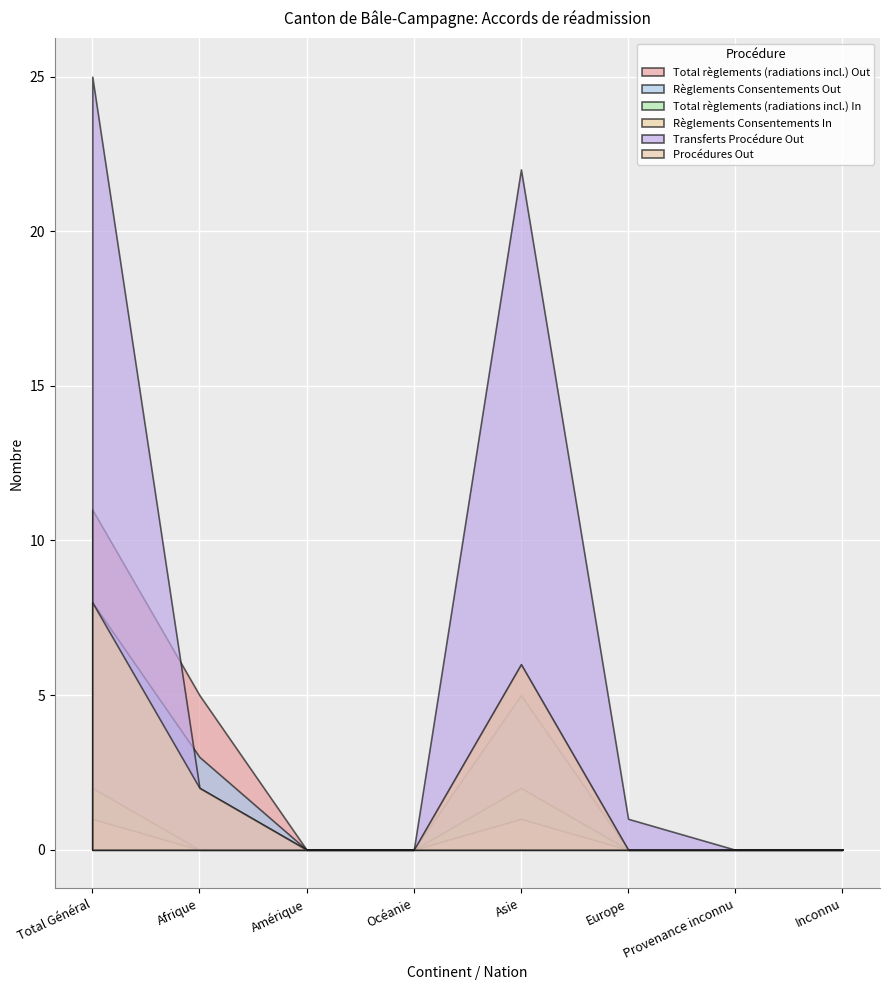

List the series in order of their peak value, highest first.

Transferts Procédure Out, Total règlements (radiations incl.) Out, Règlements Consentements Out, Procédures Out, Total règlements (radiations incl.) In, Règlements Consentements In